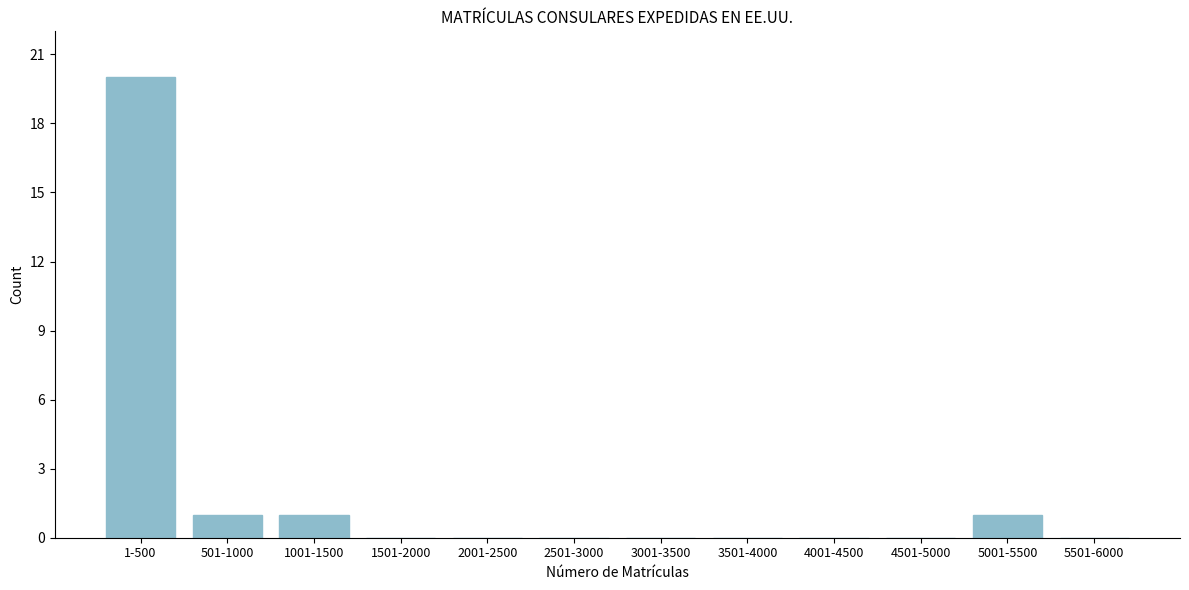

Reading right to left, what are all the values shown in this chart?

5501-6000=0	5001-5500=1	4501-5000=0	4001-4500=0	3501-4000=0	3001-3500=0	2501-3000=0	2001-2500=0	1501-2000=0	1001-1500=1	501-1000=1	1-500=20